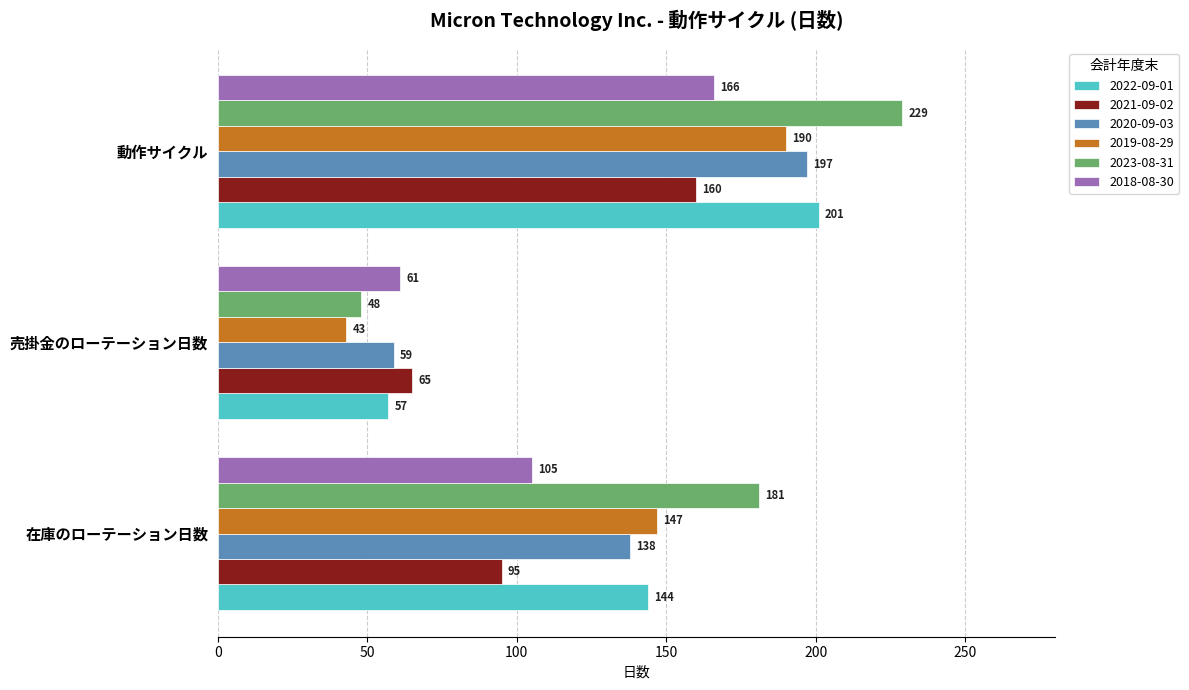

True or false: 2019-08-29 has a value of 66 at 売掛金のローテーション日数.

False